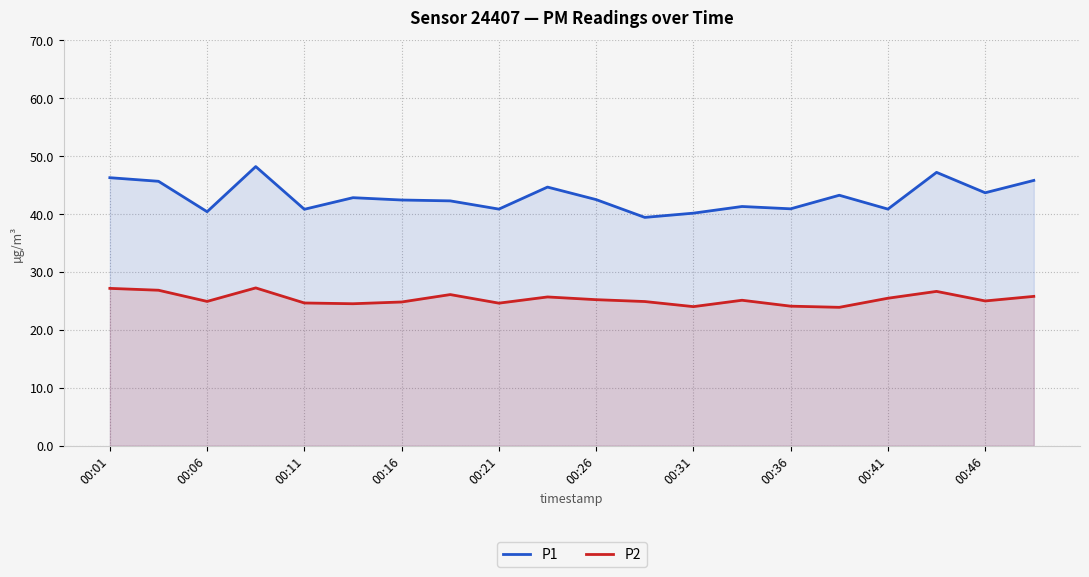

Is the value of P2 at 00:26 greater than the value of P1 at 00:31?

No